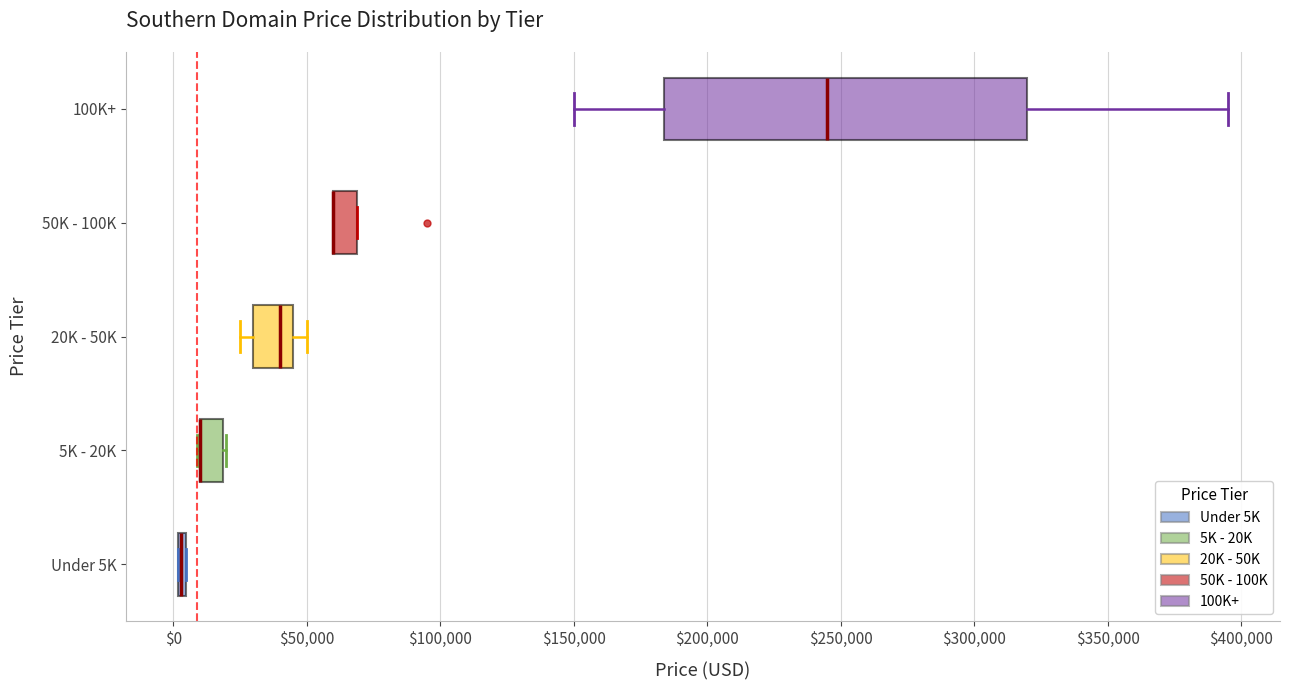

Where is the right edge of the box for 5K - 20K on the x-axis? The values are not printed on the chart, so give them approximately, as read against the axis.

20000